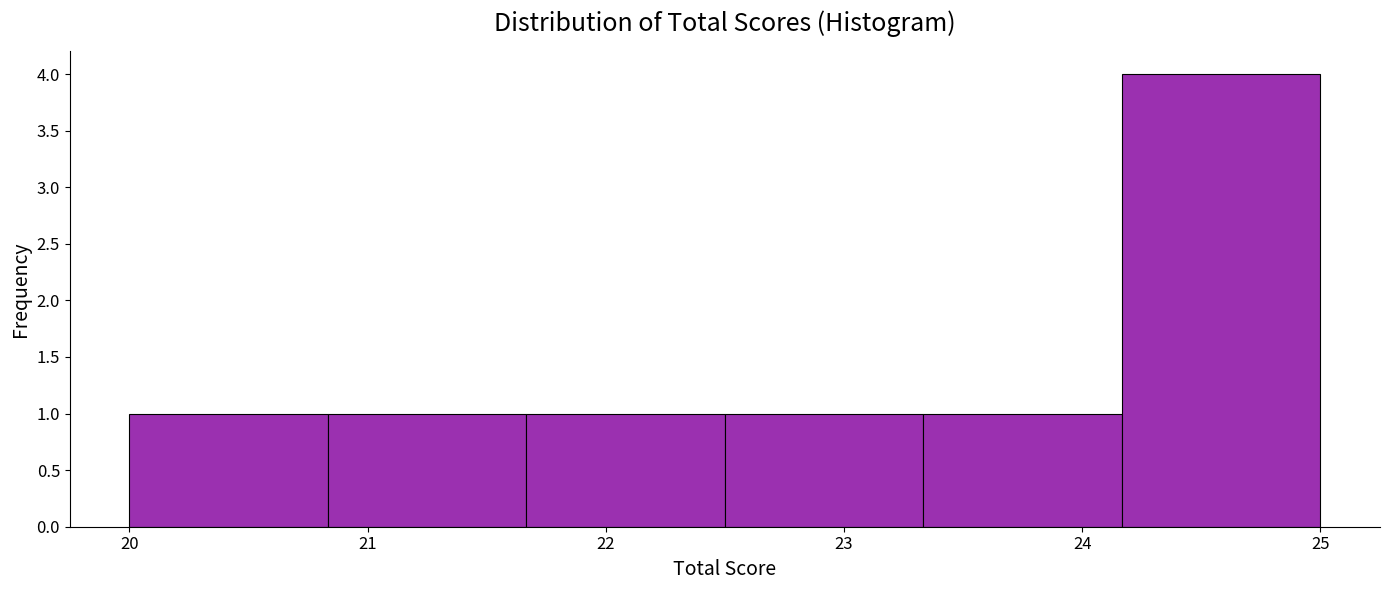

Reading left to right, transcribe this chart: for each bar, give the range it covers on the x-axis and its height. Neither the bar edges nor the heights are printed on the chart, so give them approximately, as read against the axes.

20.0 to 20.8: 1
20.8 to 21.7: 1
21.7 to 22.5: 1
22.5 to 23.3: 1
23.3 to 24.2: 1
24.2 to 25.0: 4